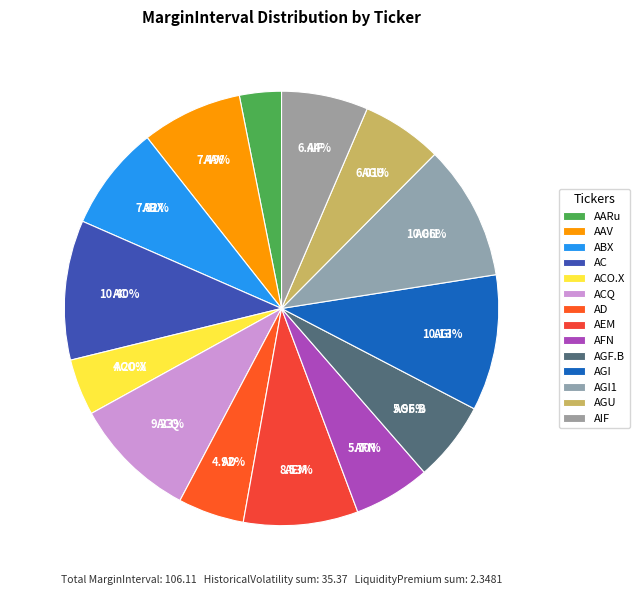

How many slices are in this pie chart?

14